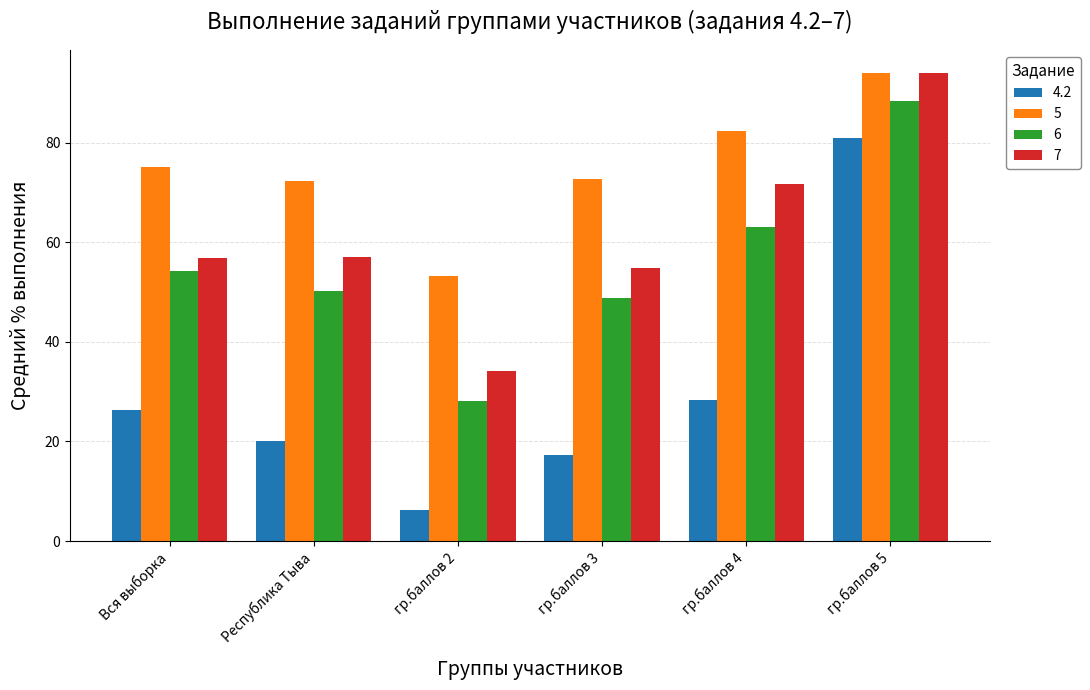

How many values in the 5 series exceed 75?

3